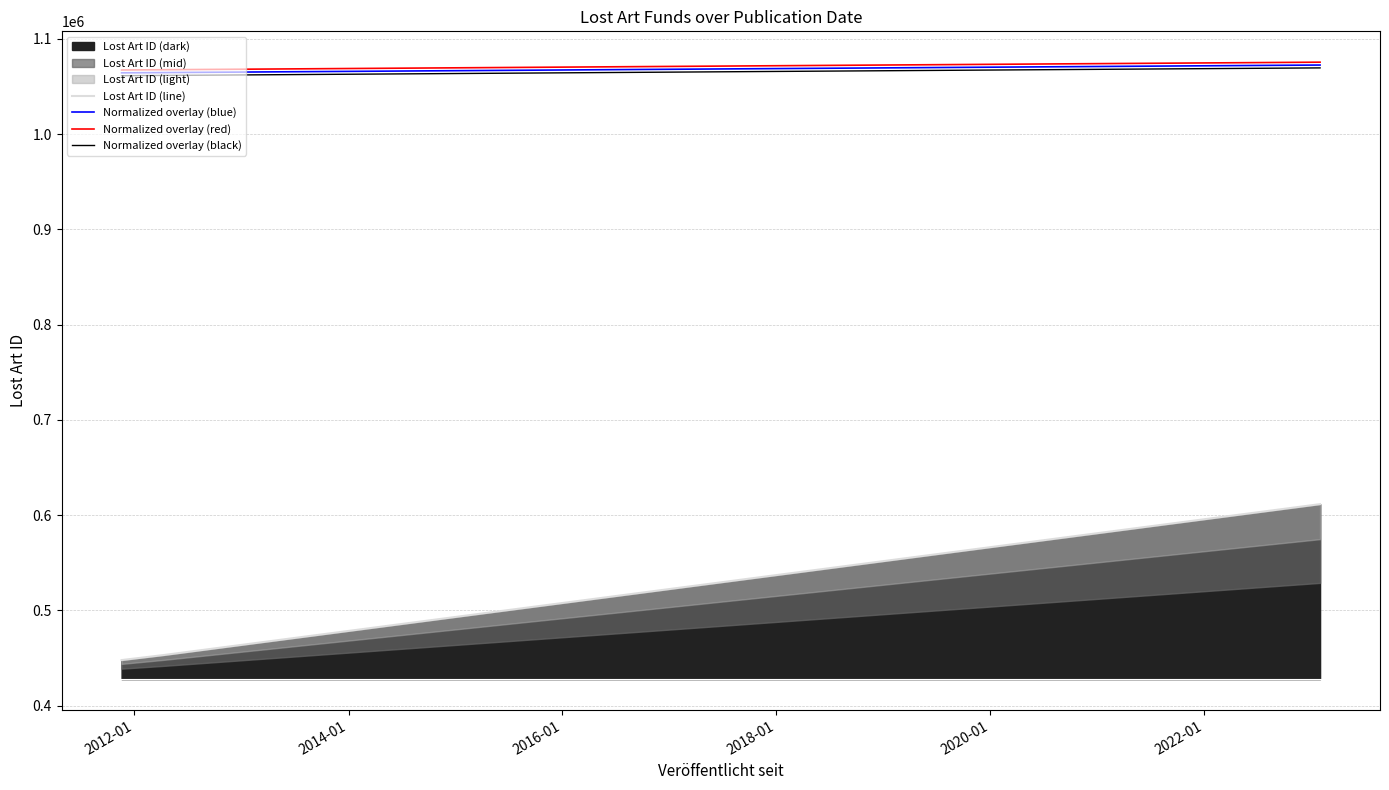

What is the total value across all series at 2012-01?

3647235.8